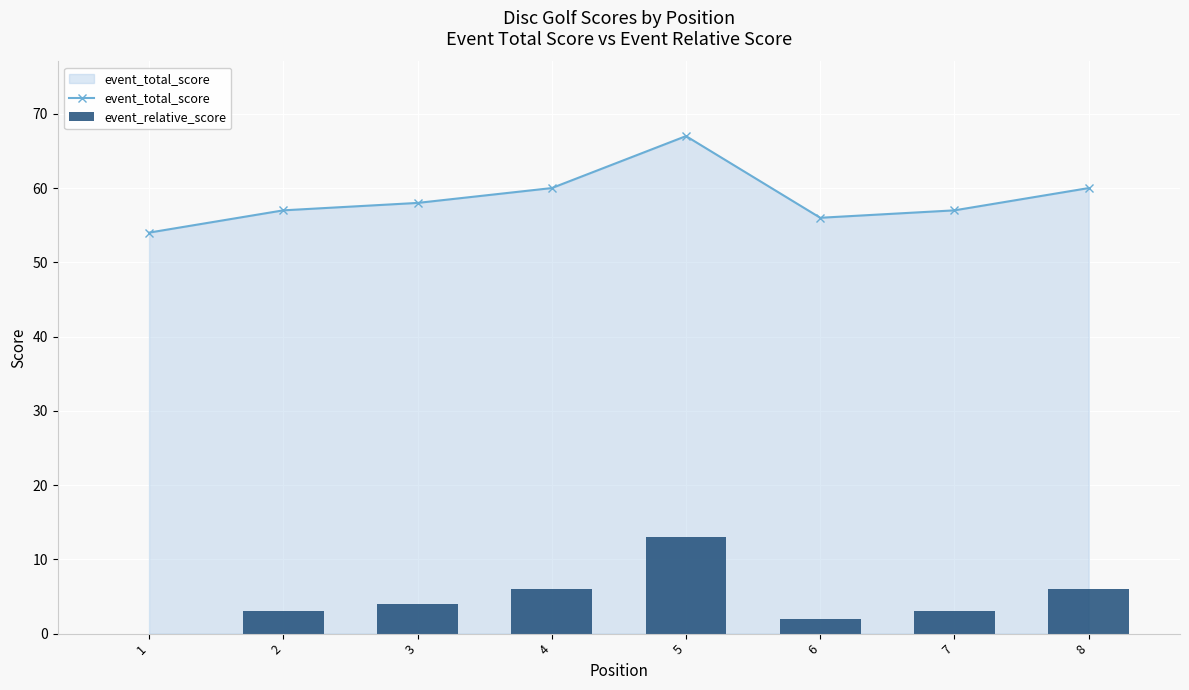

What is the highest value of the event_total_score series?

67